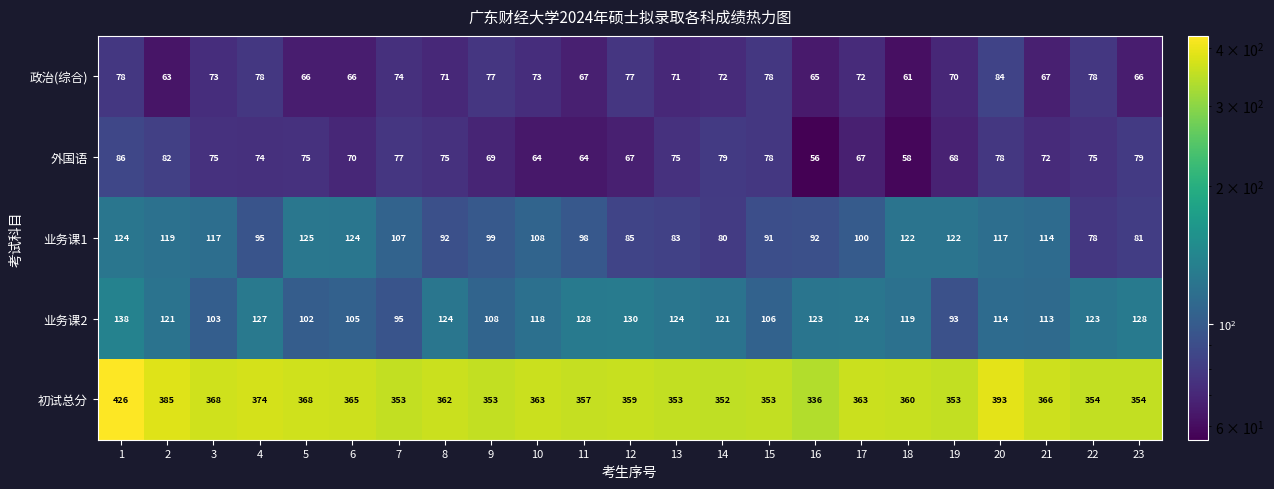

Rank the series by their maximum value, from highest to lowest.

初试总分, 业务课2, 业务课1, 外国语, 政治(综合)